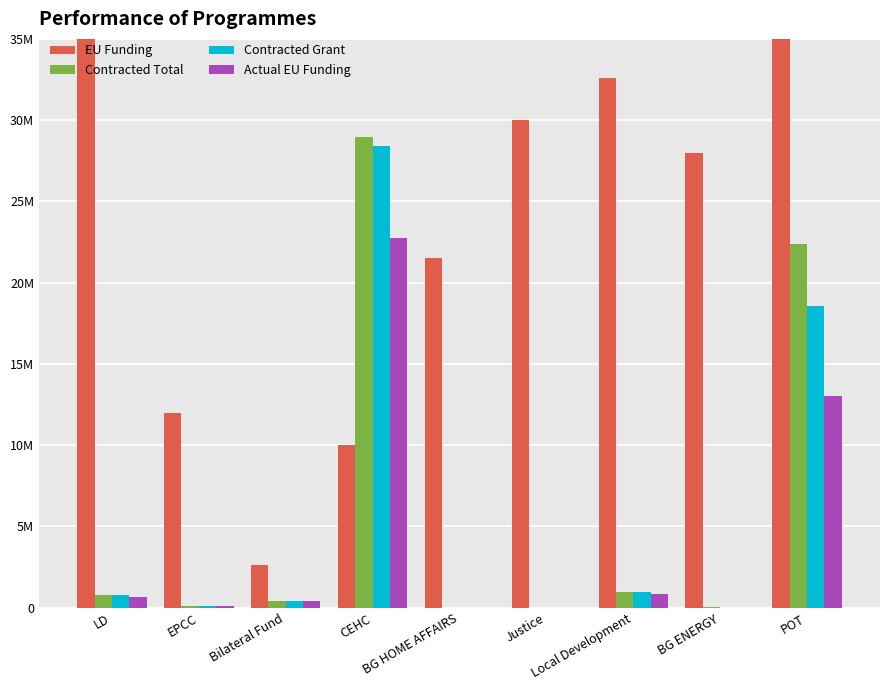

Reading left to right, extract all data points from this chart.

EU Funding: 37714867.8	11969816.2	2602000.2	10000000.0	21499670.5	29999539.8	32604347.1	28000000.0	162855769.7
Contracted Total: 776909.8	106220.9	403920.6	28947904.5	4095.4	0.0	976567.5	15952.3	22372058.2
Contracted Grant: 775887.2	106220.9	403920.6	28416350.6	4095.4	0.0	976567.5	14469.6	18557146.5
Actual EU Funding: 666637.6	90287.8	403920.6	22774478.4	2457.3	0.0	830082.4	11575.6	13000812.0